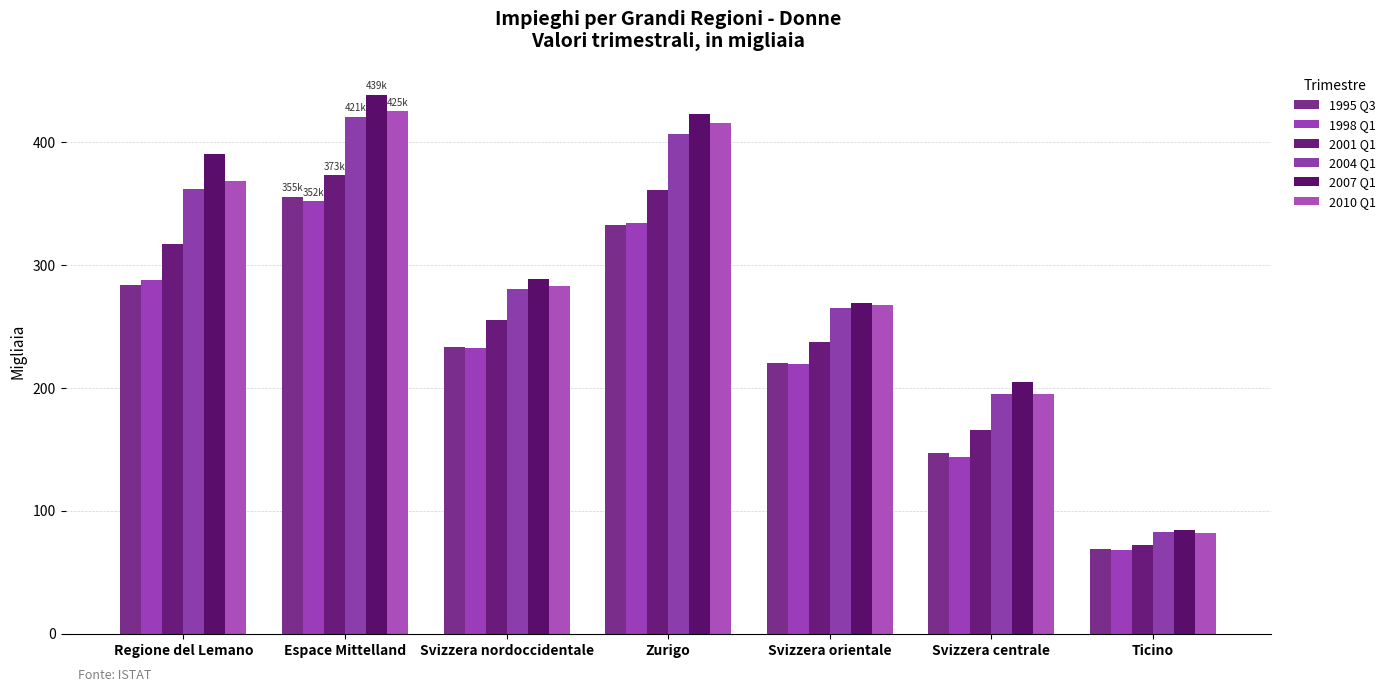

The value of 2007 Q1 at Svizzera orientale is 268.9. True or false?

True